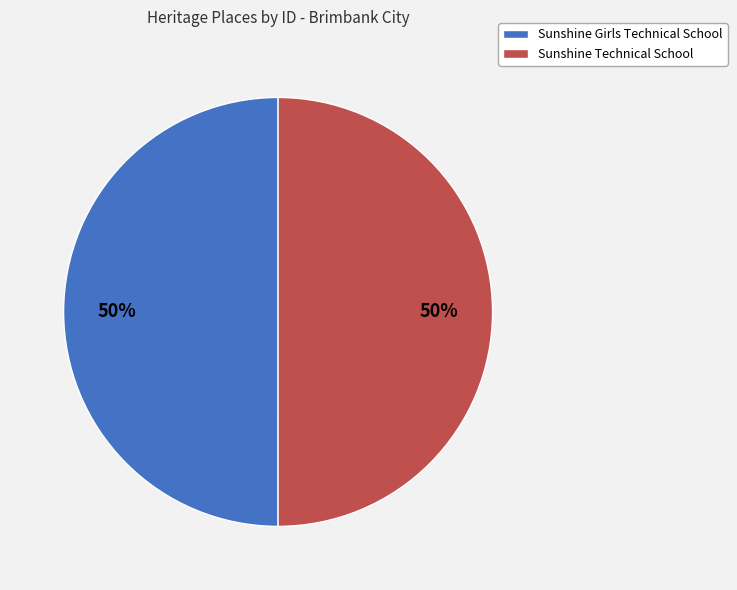

Do Sunshine Girls Technical School and Sunshine Technical School together represent more than half of the pie?

Yes